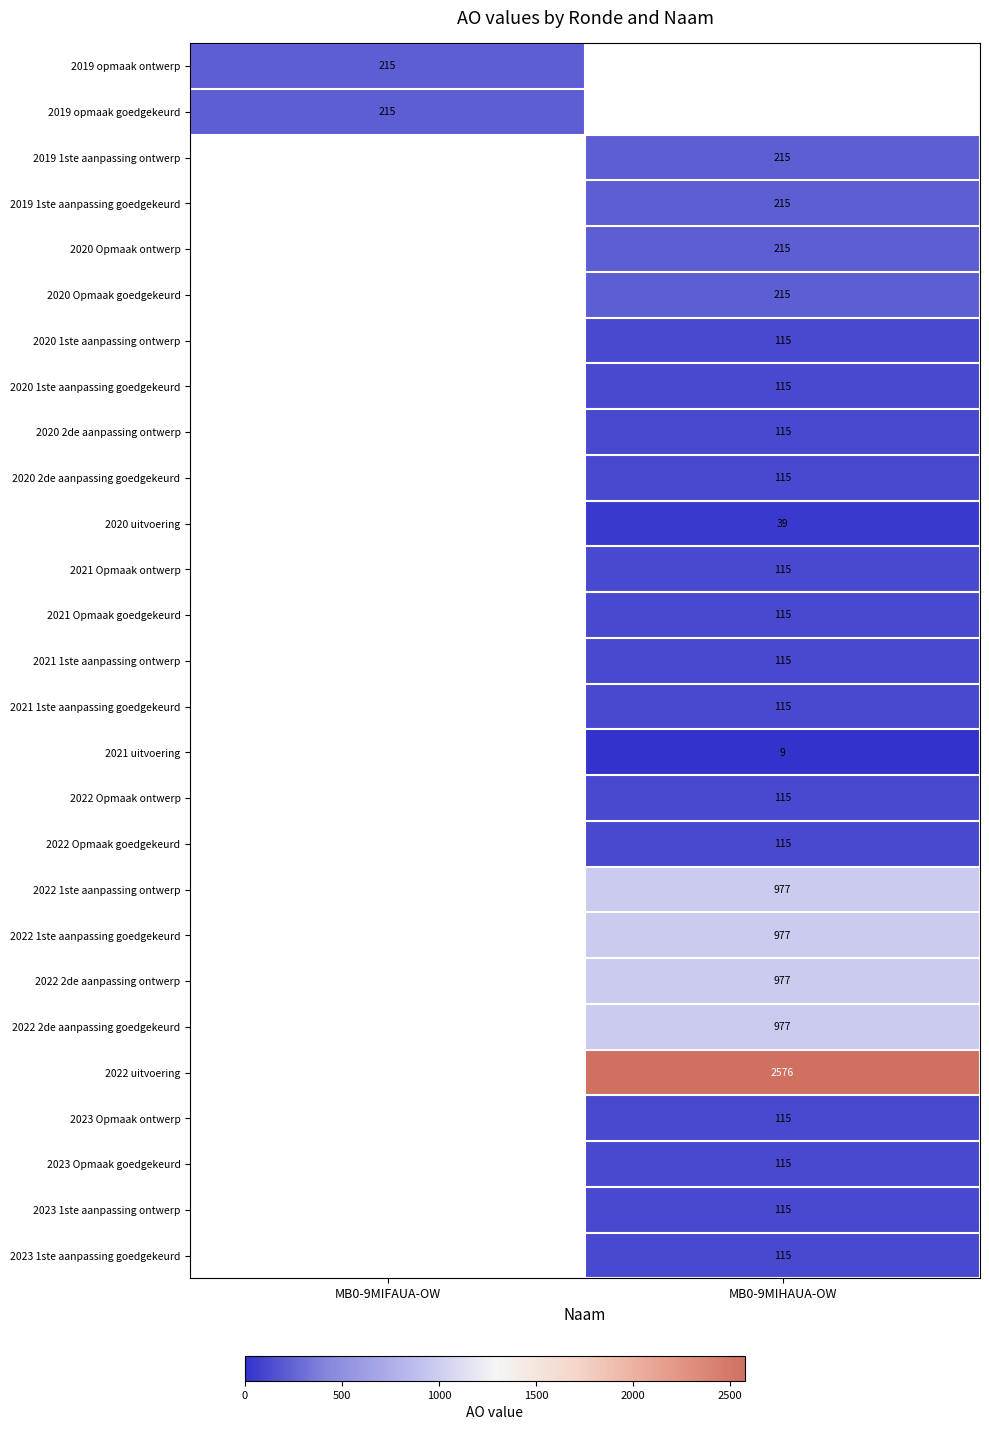

Is it true that 2022 Opmaak ontwerp equals 49.8 at MB0-9MIHAUA-OW?

False